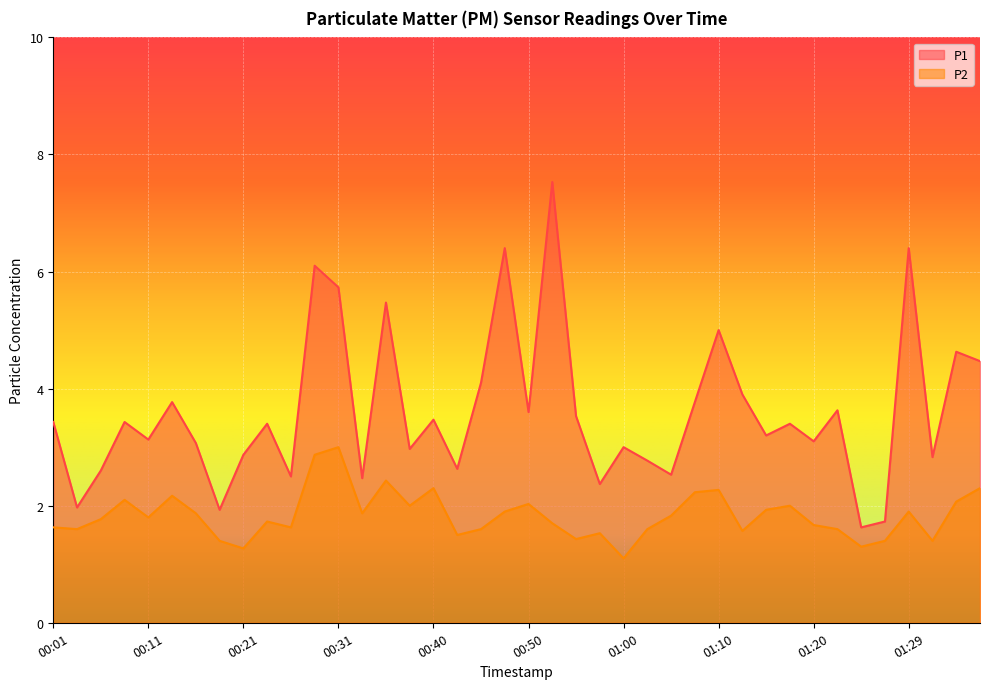

Is the value of P2 at 00:31 greater than the value of P1 at 00:45?

No